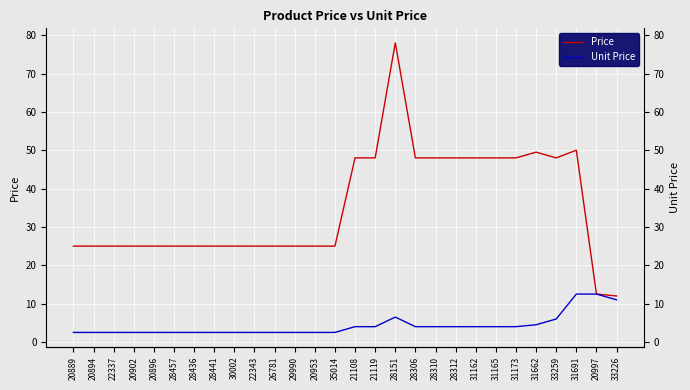

What is the minimum value for Price?

12.0